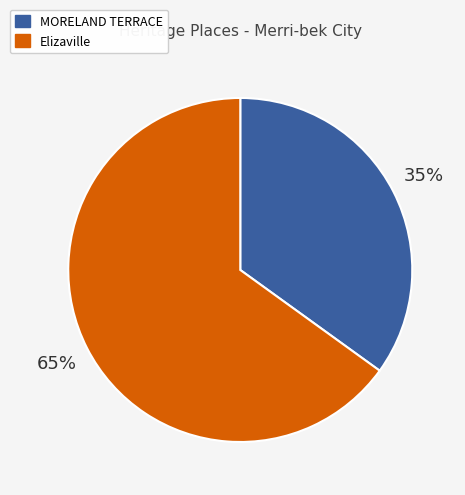

True or false: MORELAND TERRACE accounts for 35% of the total.

True